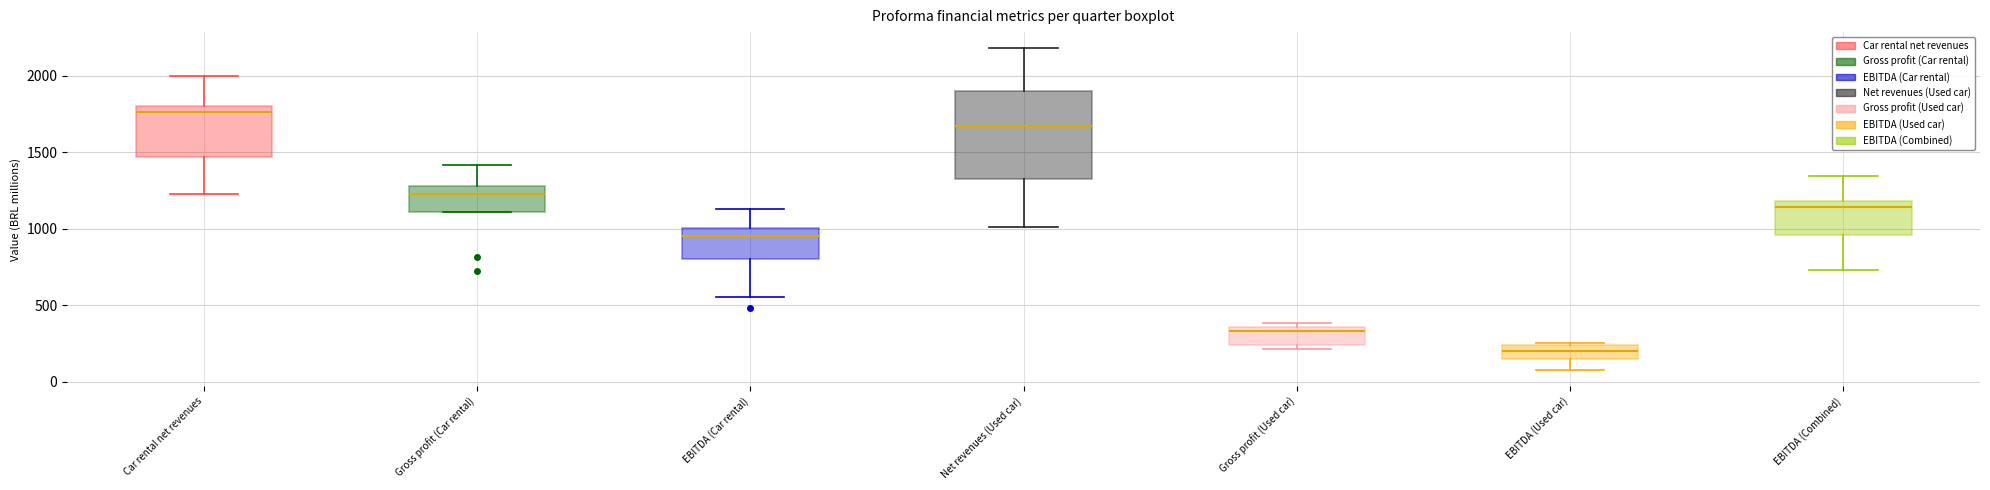

Which box is the tallest, from its lower edge to its upper edge?

Net revenues (Used car)